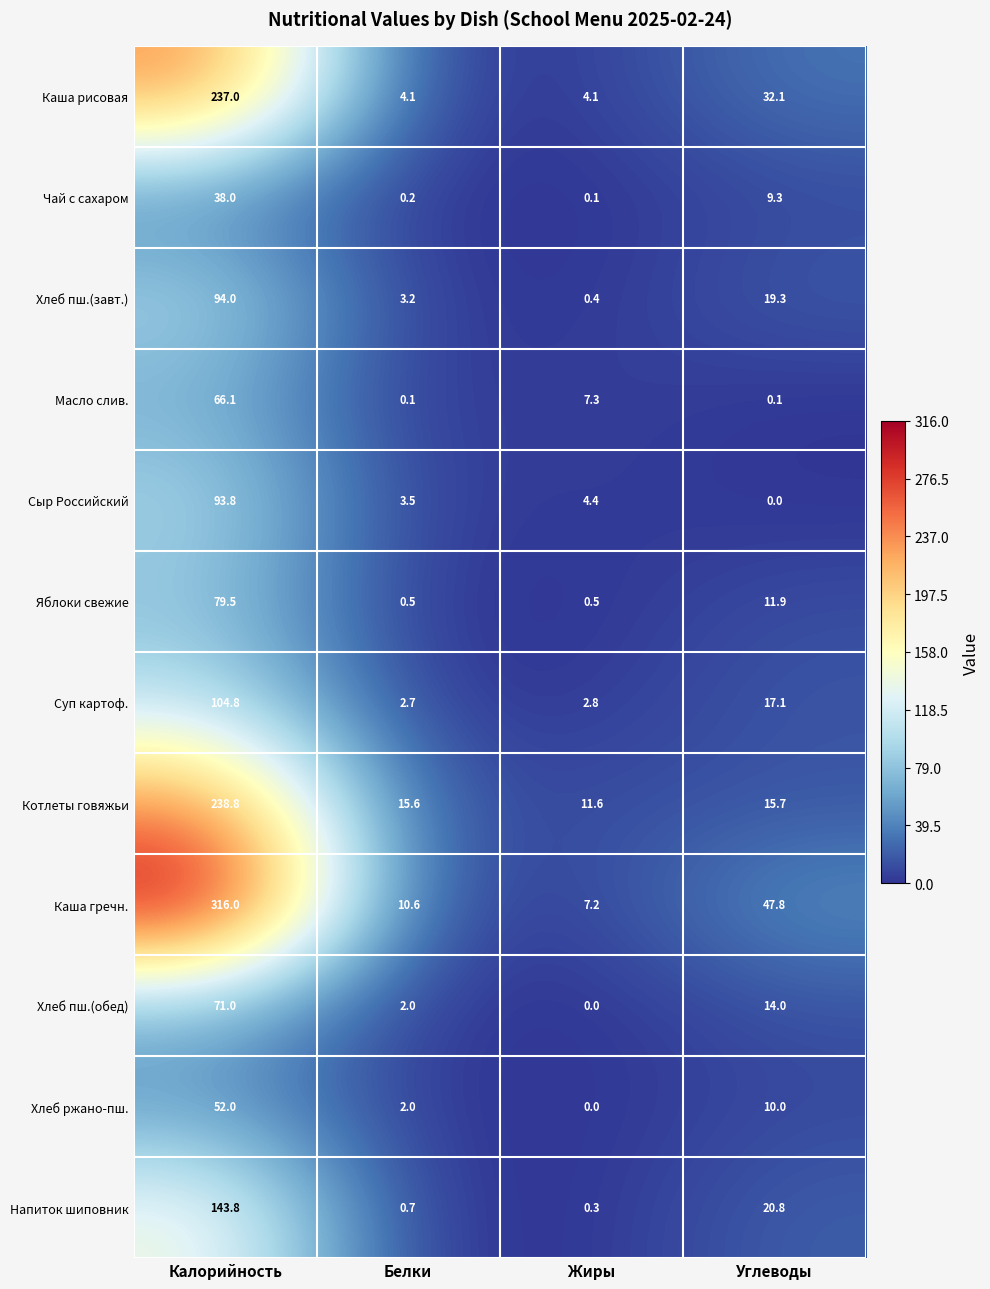

What is the average value of the Хлеб пш.(завт.) series?

29.2